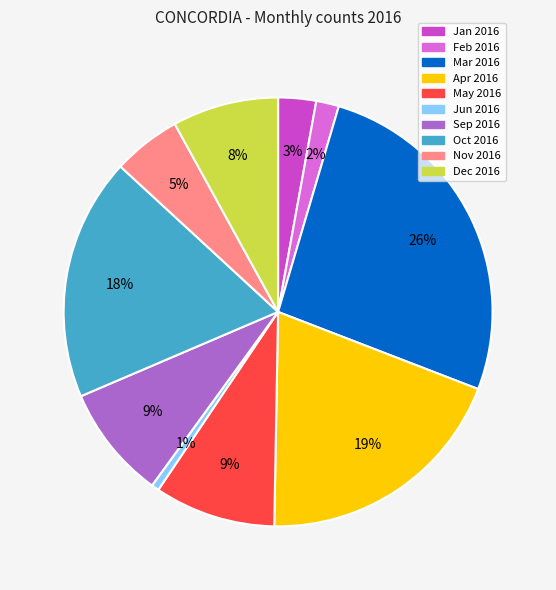

How many segments does this pie chart have?

10